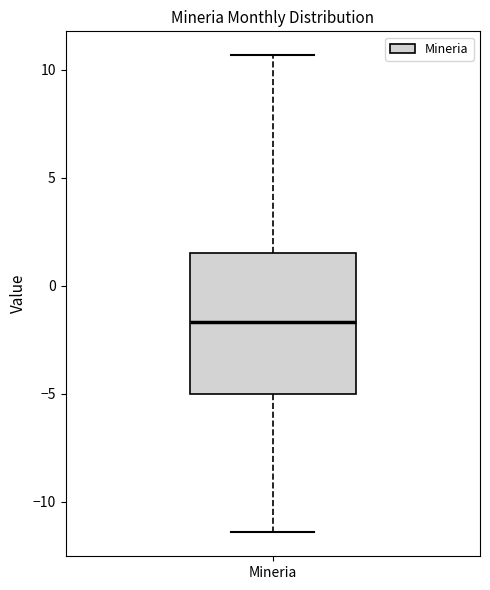

Read this box plot against the y-axis: the position of the median line, the range covered by the box, and the ends of both whiskers. The values are not printed on the chart, so give them approximately, as read against the axis.

median -1.5, box -5.0 to 1.5, whiskers -11.5 to 10.5